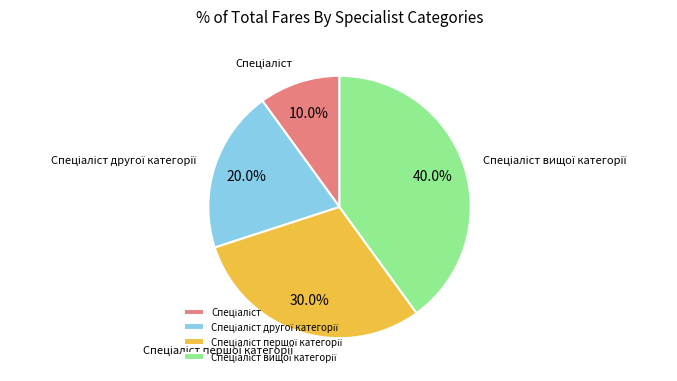

Does any single category account for the majority?

No